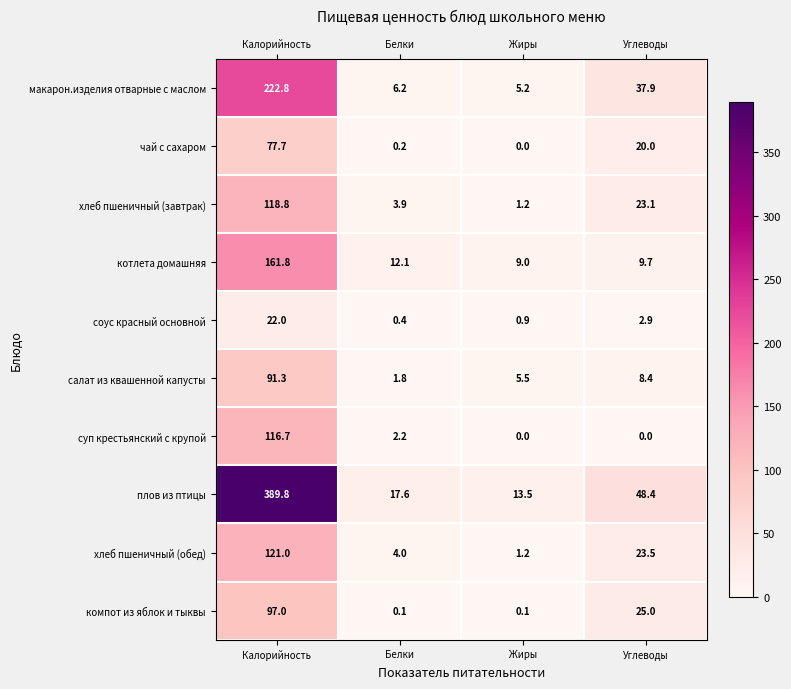

Where does the хлеб пшеничный (обед) series first go above 23?

Калорийность